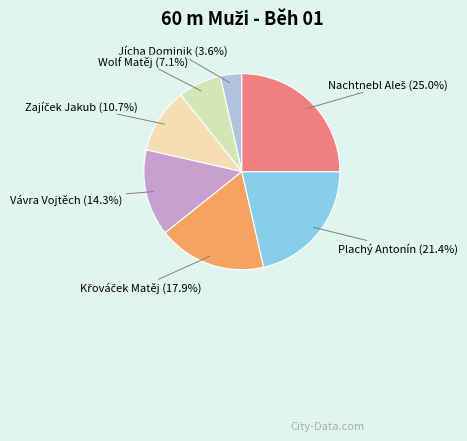

Combined, what portion of the pie is Plachý Antonín (21.4%) and Vávra Vojtěch (14.3%)?

35.7%